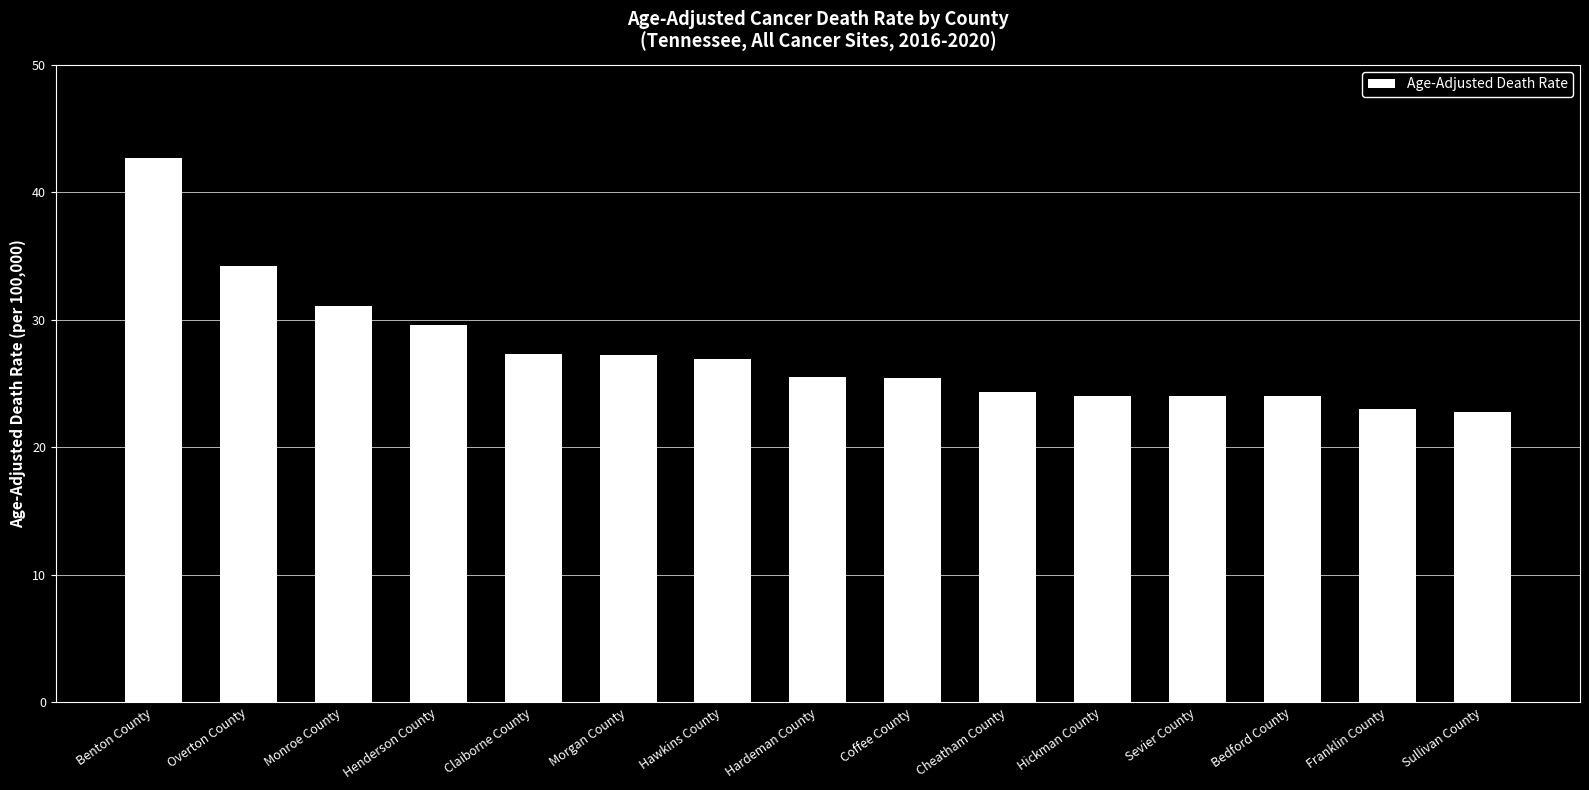

Count the number of values greater than 25.

9